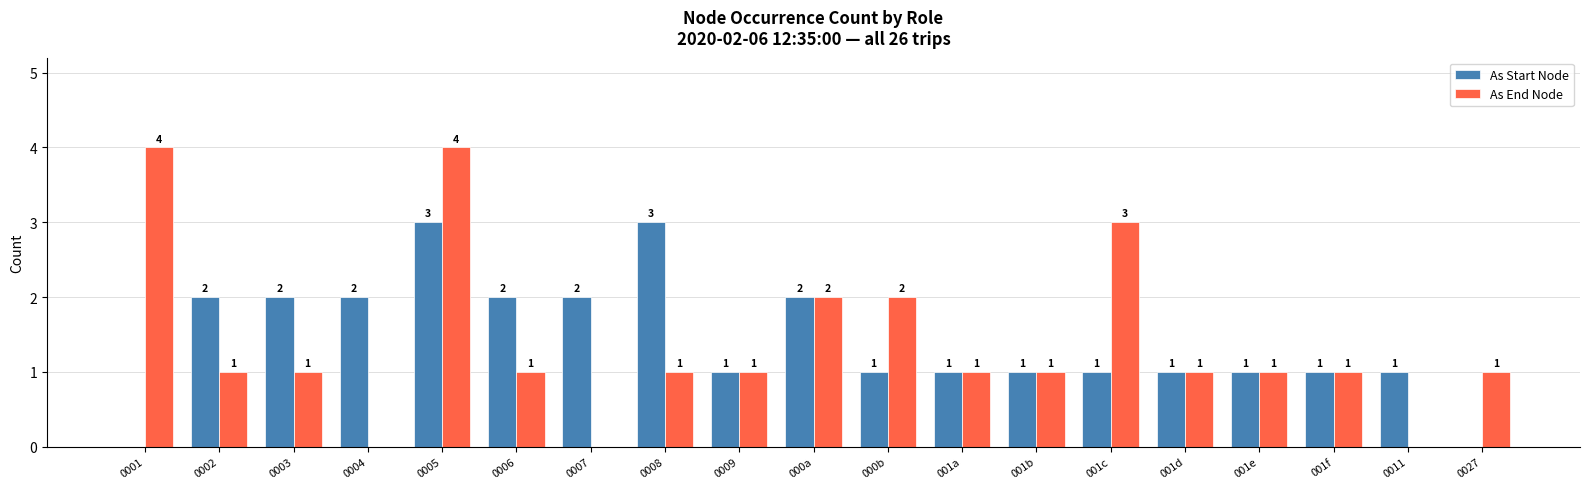

Is the value of As End Node at 0007 greater than the value of As Start Node at 0007?

No